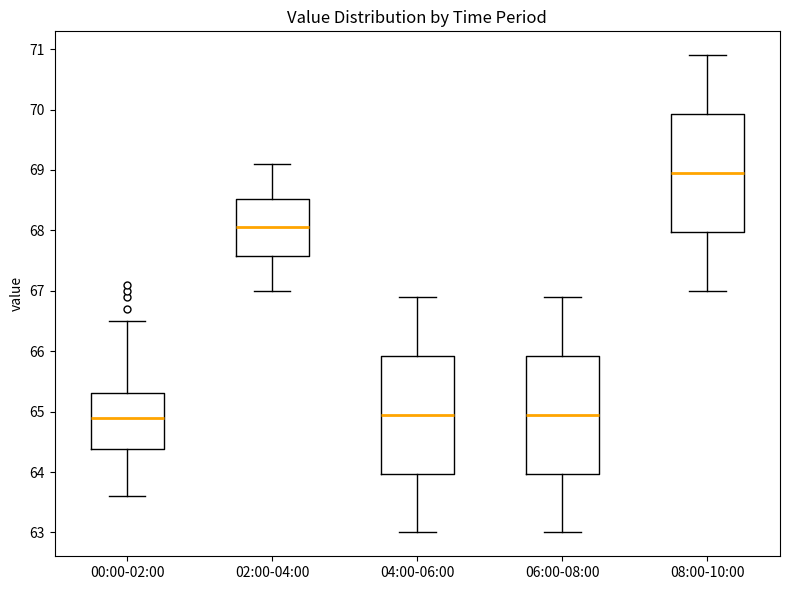

Reading left to right, read every box against the y-axis: the position of its median line, the range the box covers, and the ends of its whiskers. The values are not printed on the chart, so give them approximately, as read against the axis.

00:00-02:00: median 64.9, box 64.4 to 65.3, whiskers 63.6 to 66.5
02:00-04:00: median 68.1, box 67.6 to 68.5, whiskers 67.0 to 69.1
04:00-06:00: median 65.0, box 64.0 to 65.9, whiskers 63.0 to 66.9
06:00-08:00: median 65.0, box 64.0 to 65.9, whiskers 63.0 to 66.9
08:00-10:00: median 69.0, box 68.0 to 69.9, whiskers 67.0 to 70.9